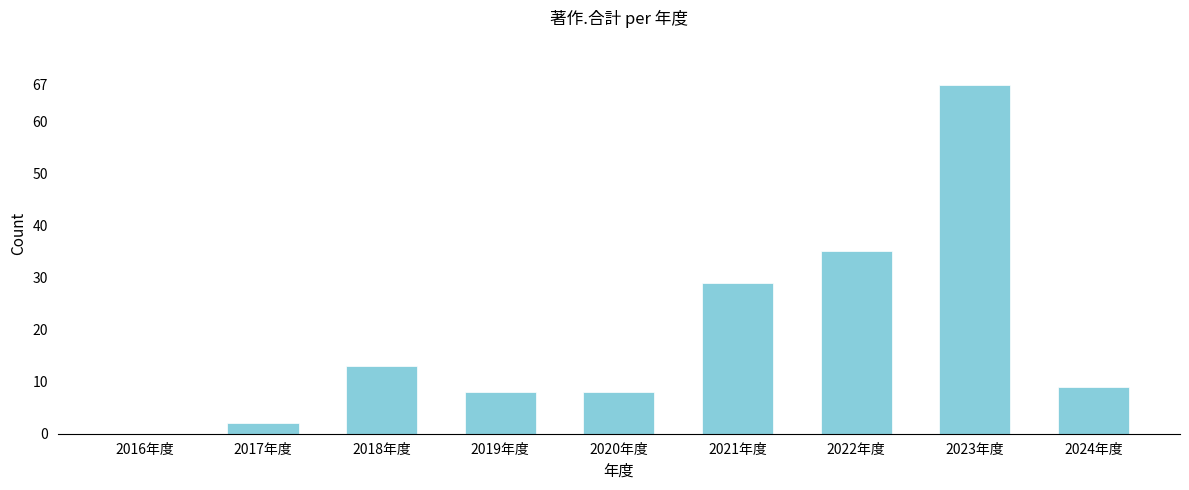

Reading left to right, extract all data points from this chart.

2016年度=0	2017年度=2	2018年度=13	2019年度=8	2020年度=8	2021年度=29	2022年度=35	2023年度=67	2024年度=9